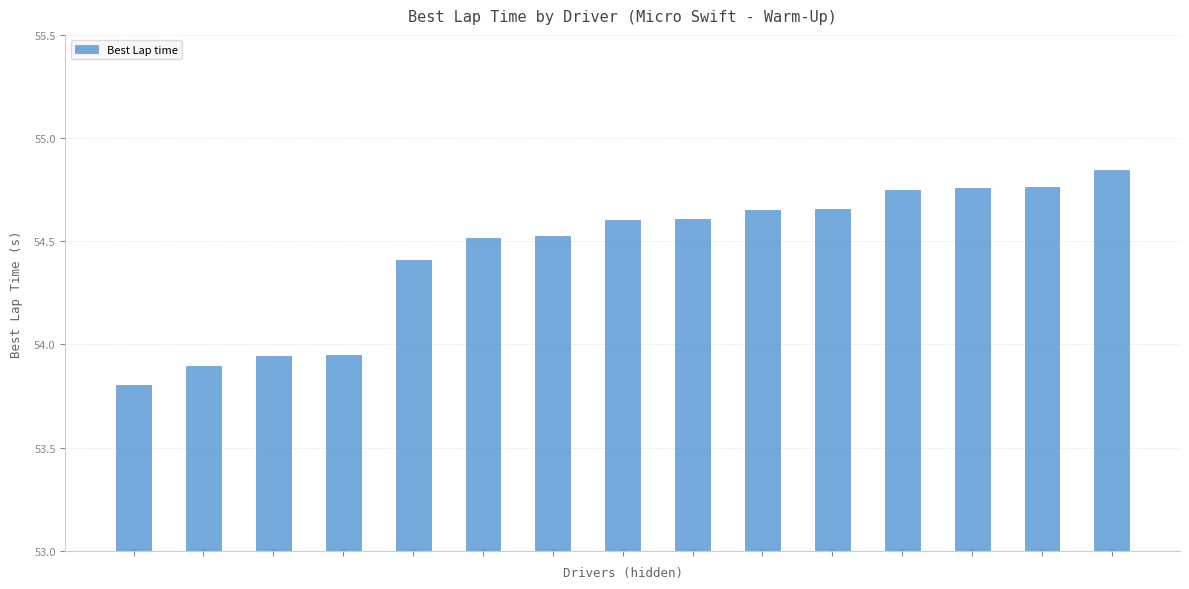

What is the value of the 8th bar from the left?

54.6